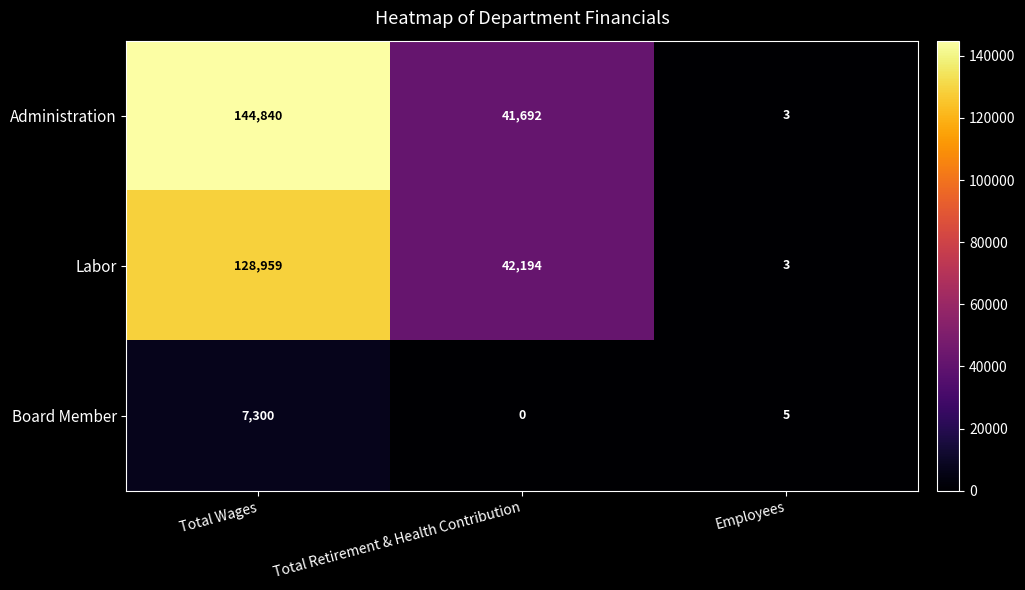

Read the Board Member value at Total Wages, to the nearest 10.

7300